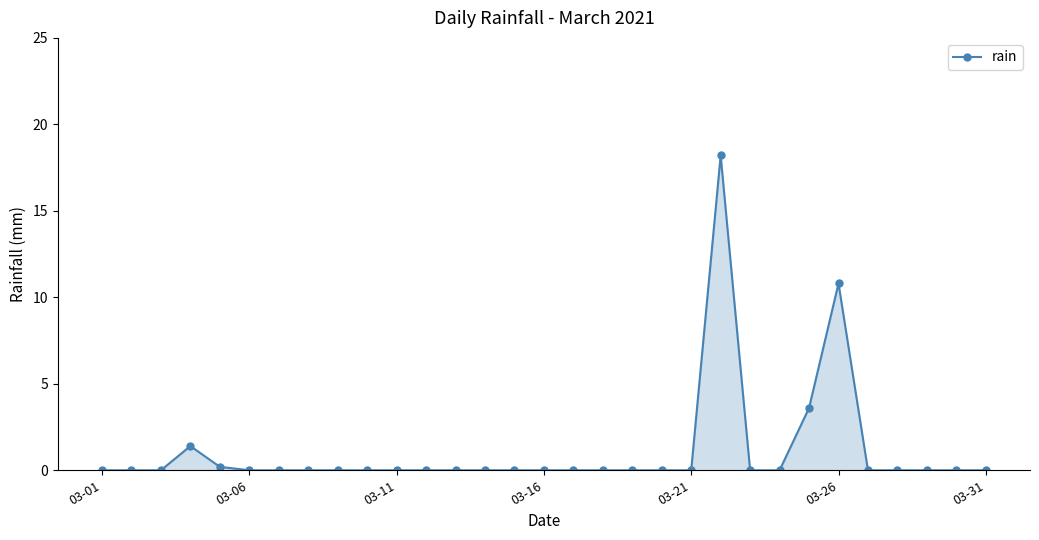

Count the number of categories in the chart.

31